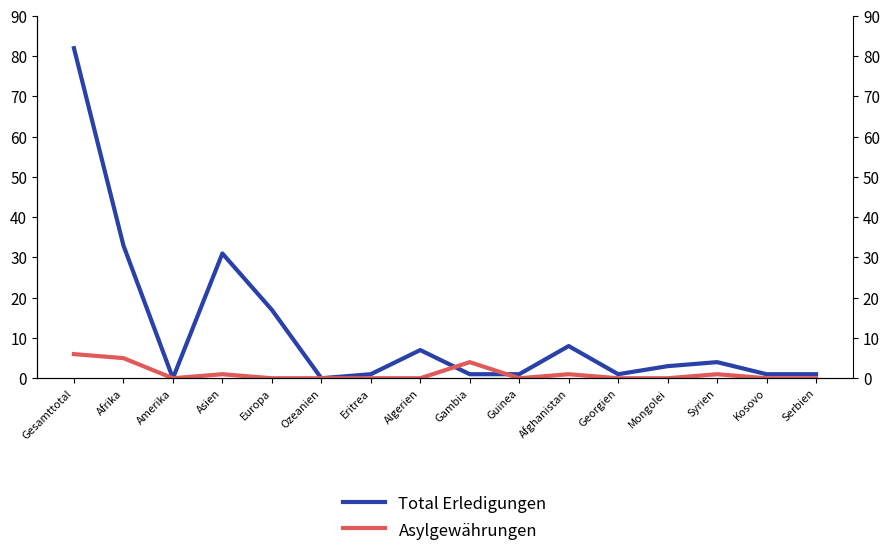

Is this an area chart (filled region under the line)?

No